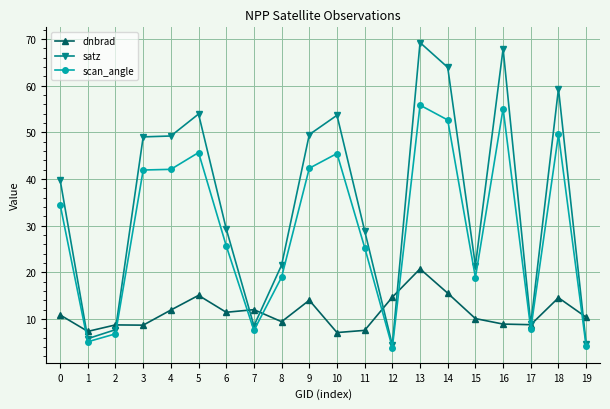

What is the value of the dnbrad point at the 12th from the left?

7.6